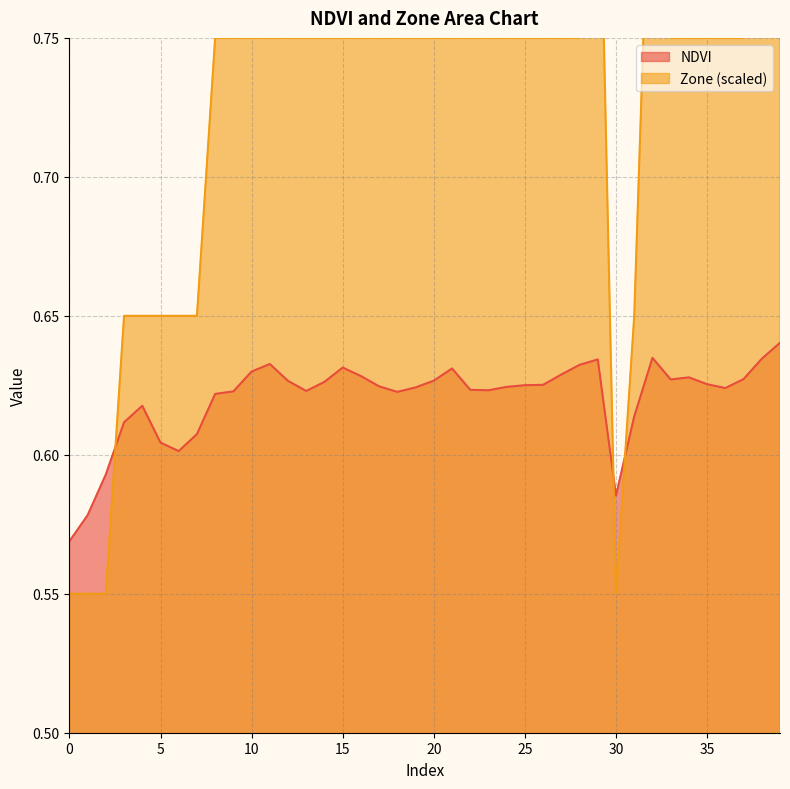

Rank the series by their maximum value, from lowest to highest.

NDVI, Zone